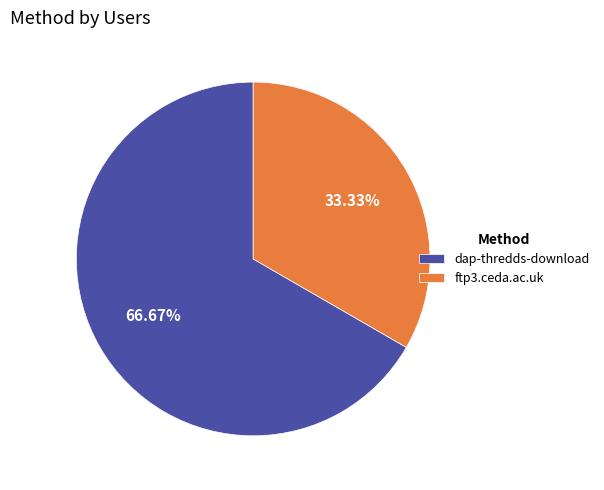

Which category accounts for the majority?

dap-thredds-download